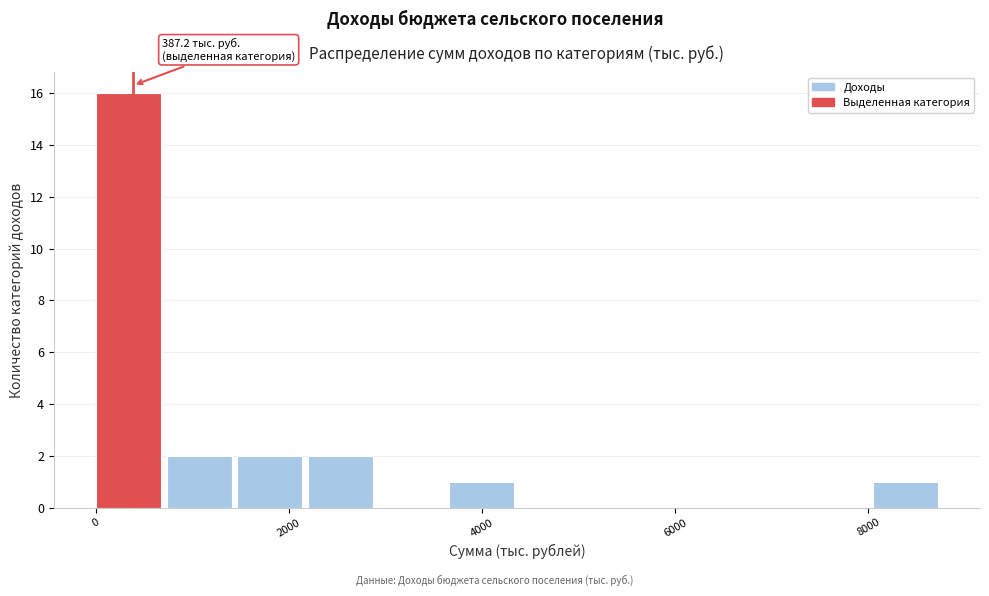

Around what value on the x-axis is the tallest bar? Give the approximate position of its centre, as read against the axis.

400